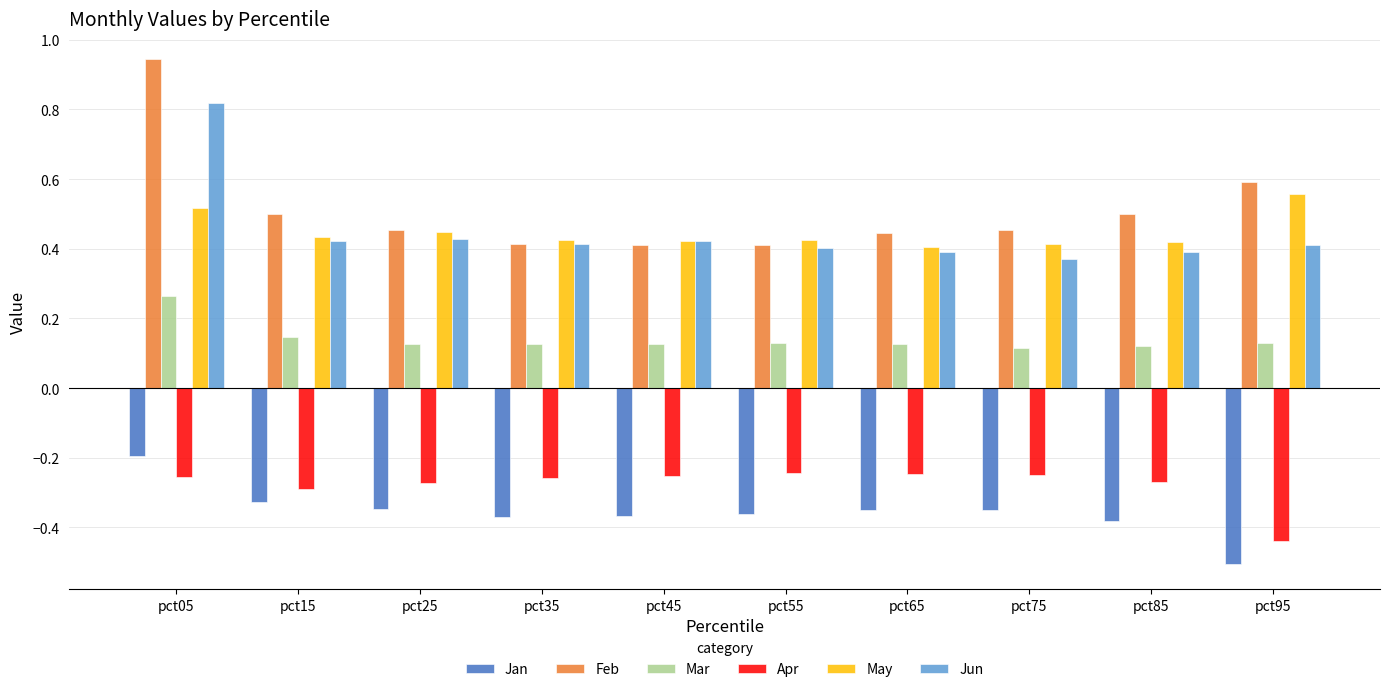

At how many categories does at least one series exceed 0?

10